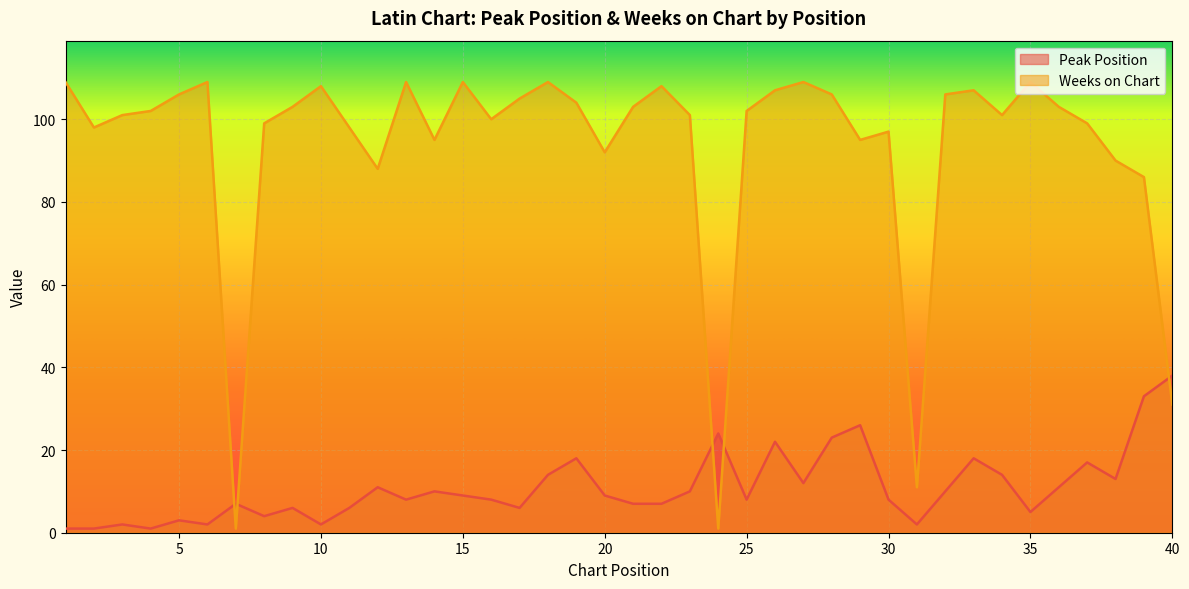

List the series in order of their overall mean, highest first.

Weeks on Chart, Peak Position